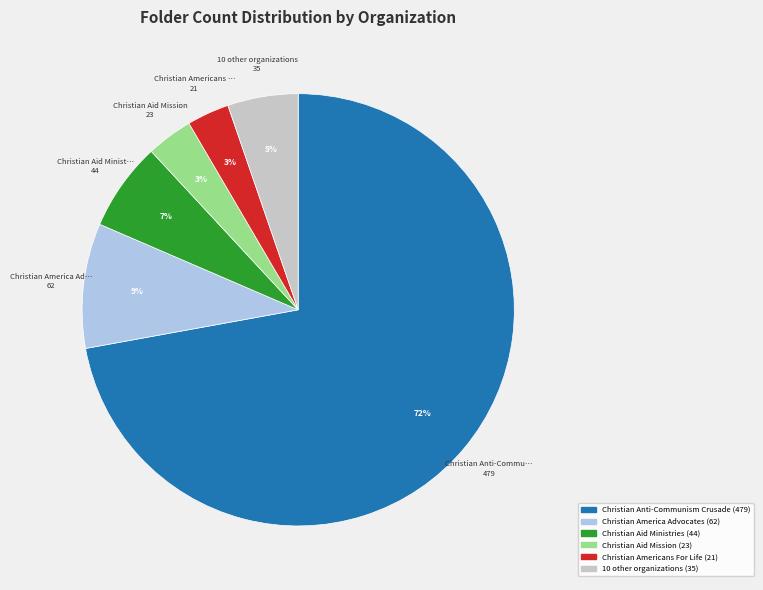

Count the number of slices in the pie.

6